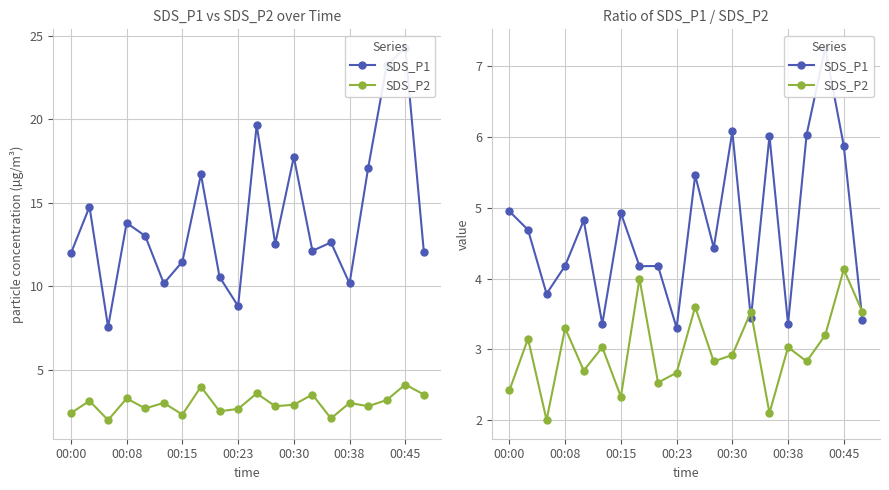

Is the value of SDS_P2 at 00:23 greater than the value of SDS_P1 at 00:30?

No